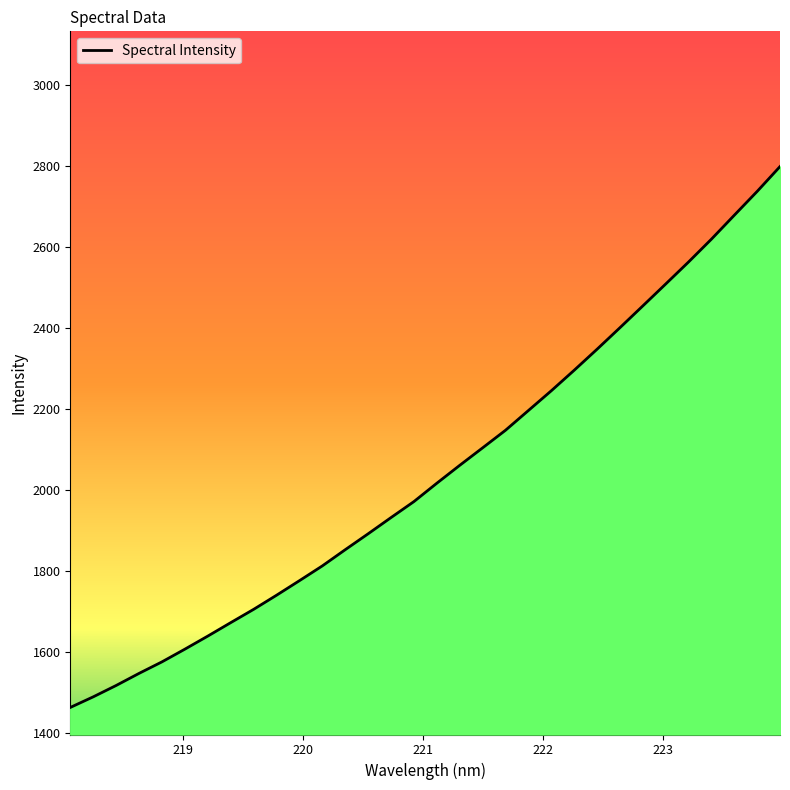

What is the minimum value shown in the chart?

1463.7